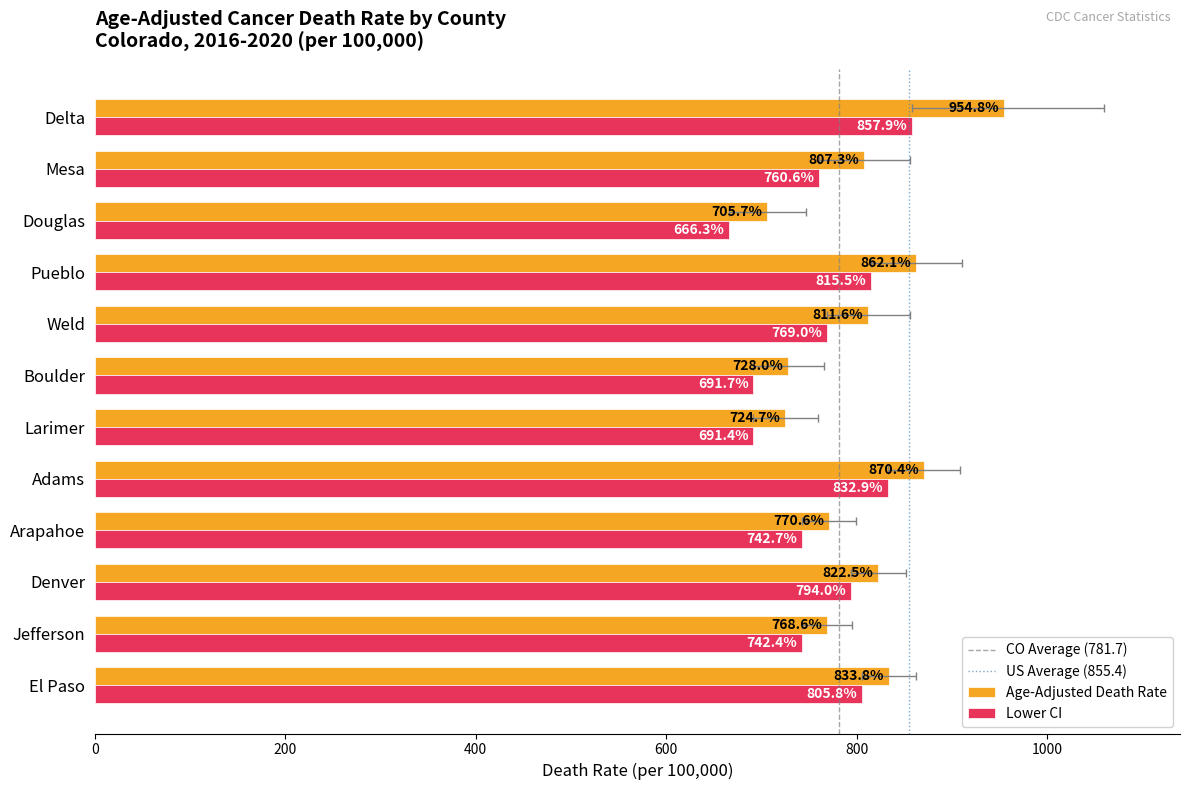

Which label corresponds to the smallest value in the chart?

Douglas